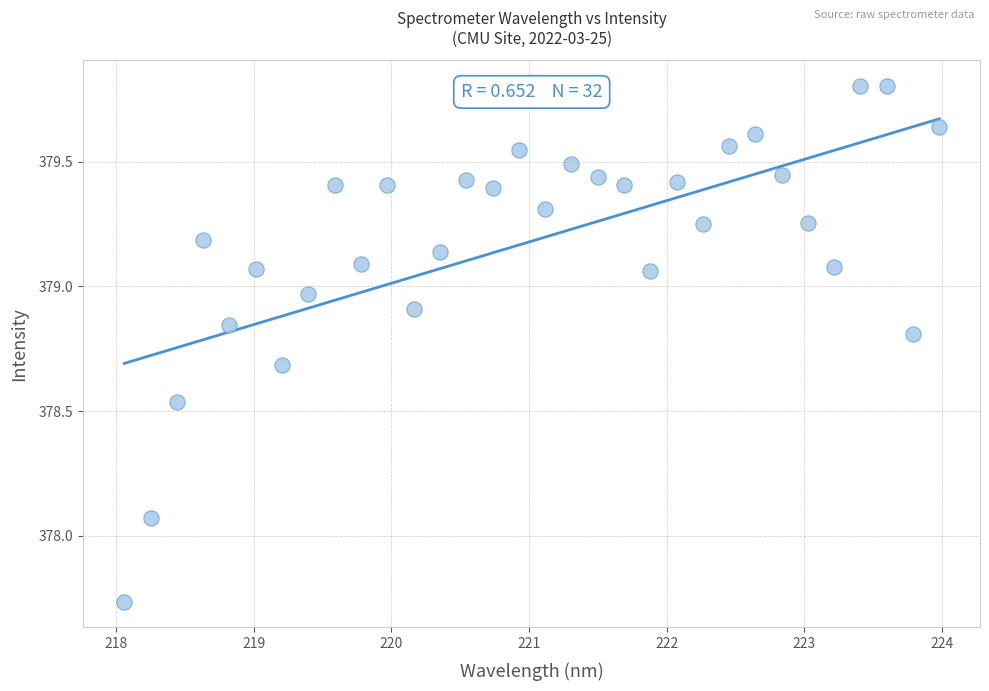

What is the range of X values (max minus min)?

5.9